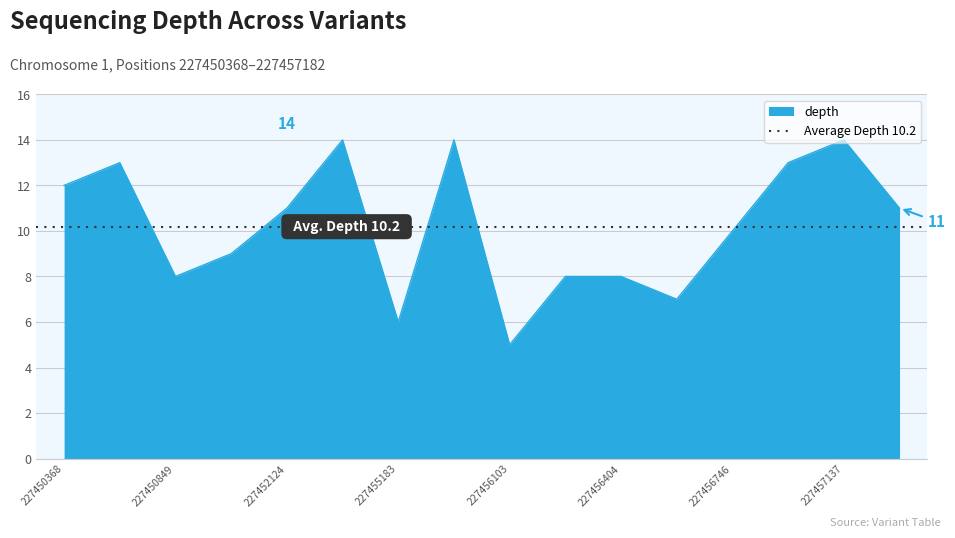

List the labels in order of value, smallest first.

227456103, 227455183, 227456647, 227450849, 227456370, 227456404, 227452018, 227456746, 227452124, 227457181, 227450368, 227450696, 227457039, 227452521, 227455656, 227457137